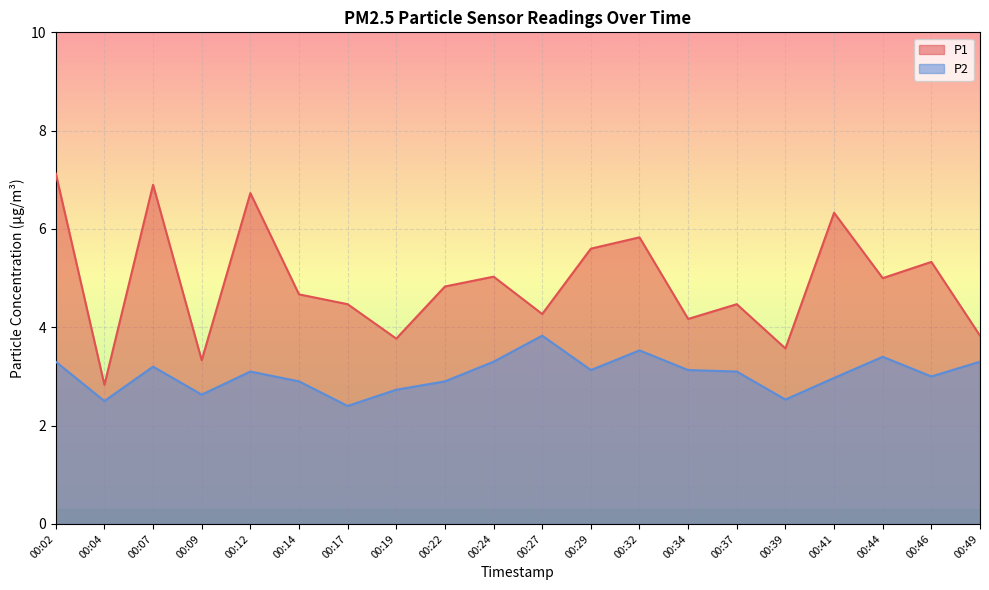

Which category has the lowest value in the P1 series?

00:04